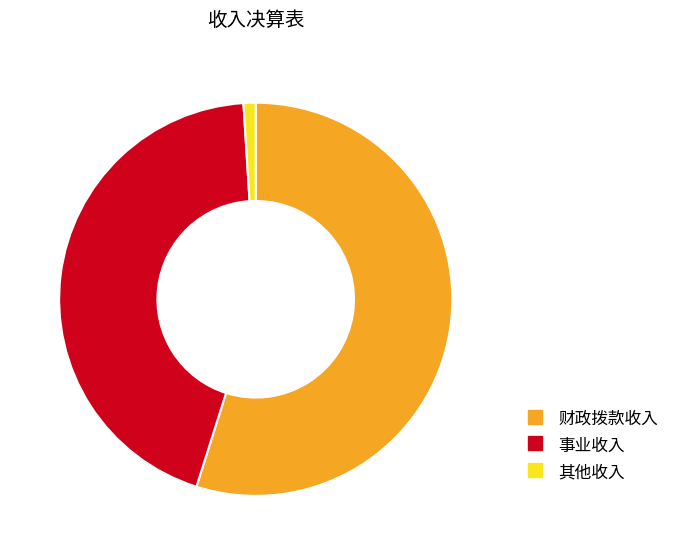

Is there a majority slice in this chart?

Yes